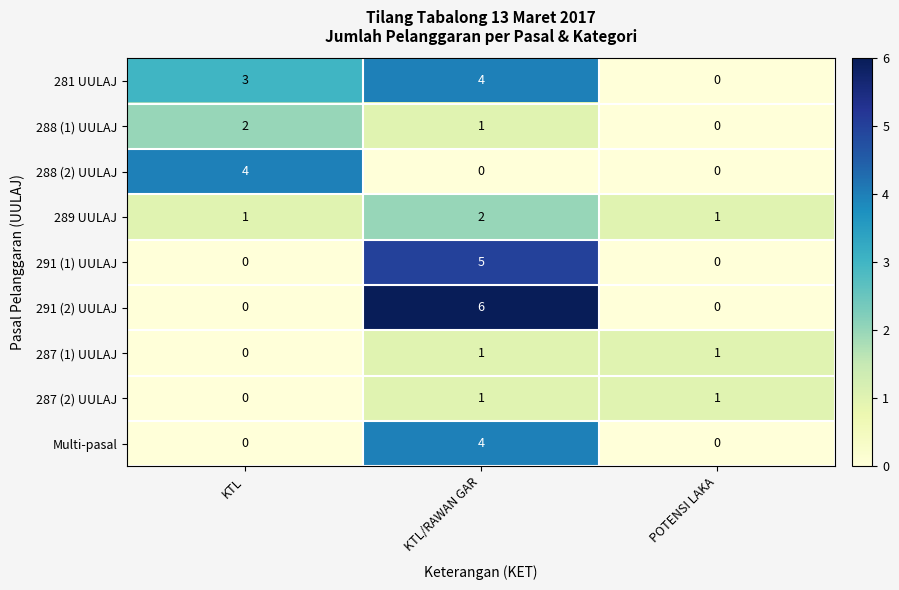

Between KTL and POTENSI LAKA, which series saw the biggest shift?

288 (2) UULAJ